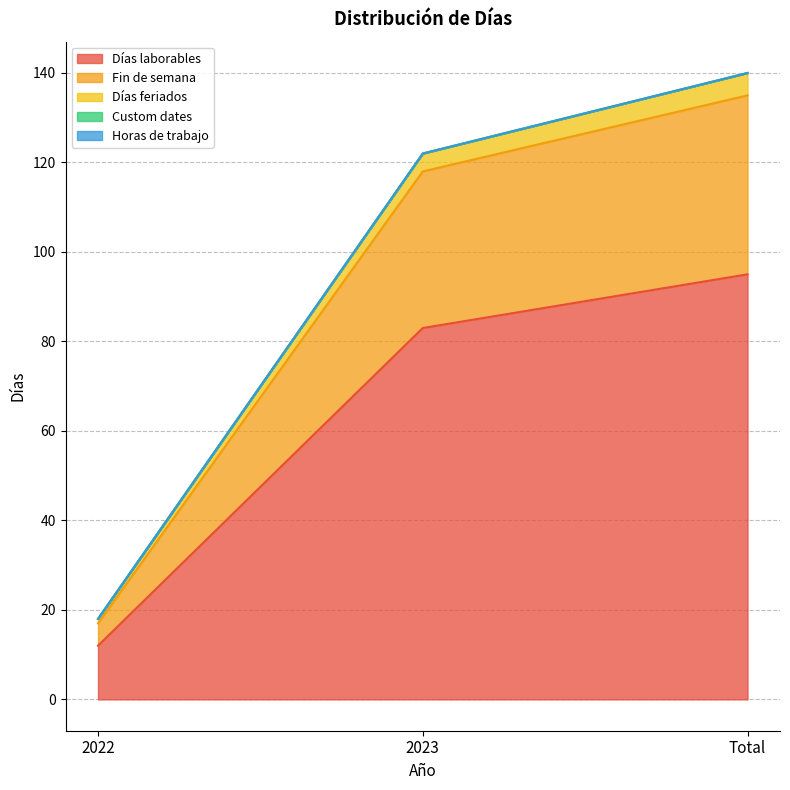

The Fin de semana series shows 235 at Total. True or false?

False